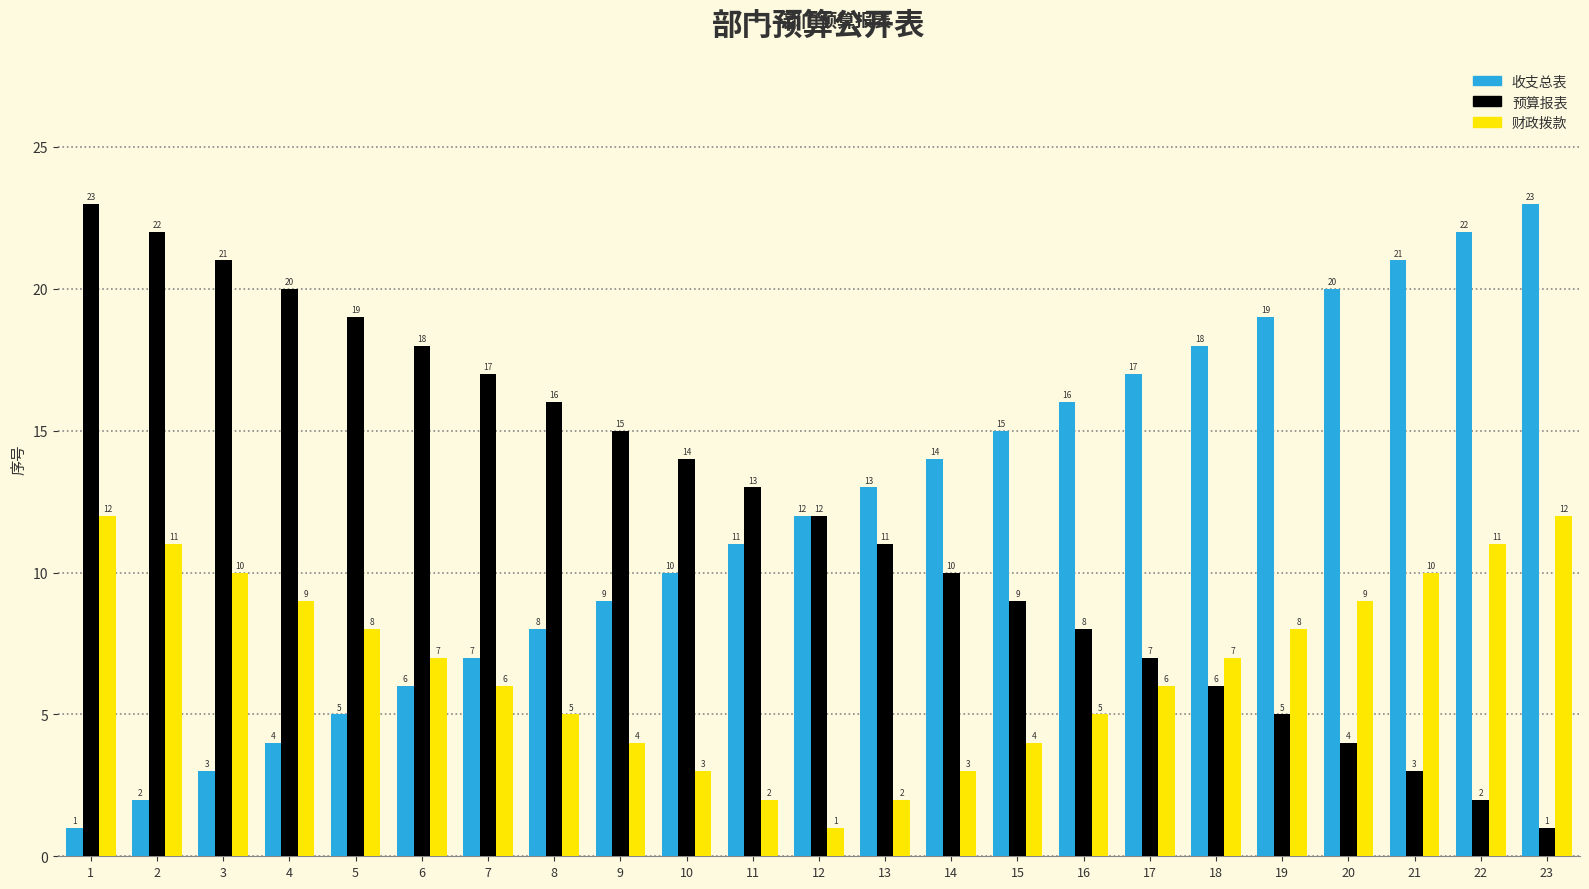

What is the spread (max minus min) of values at 14?

11